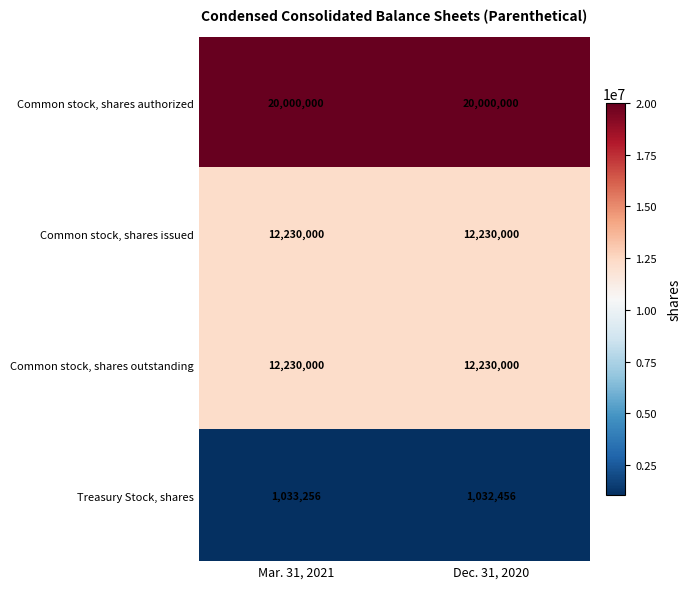

What is the lowest value of the Treasury Stock, shares series?

1032456